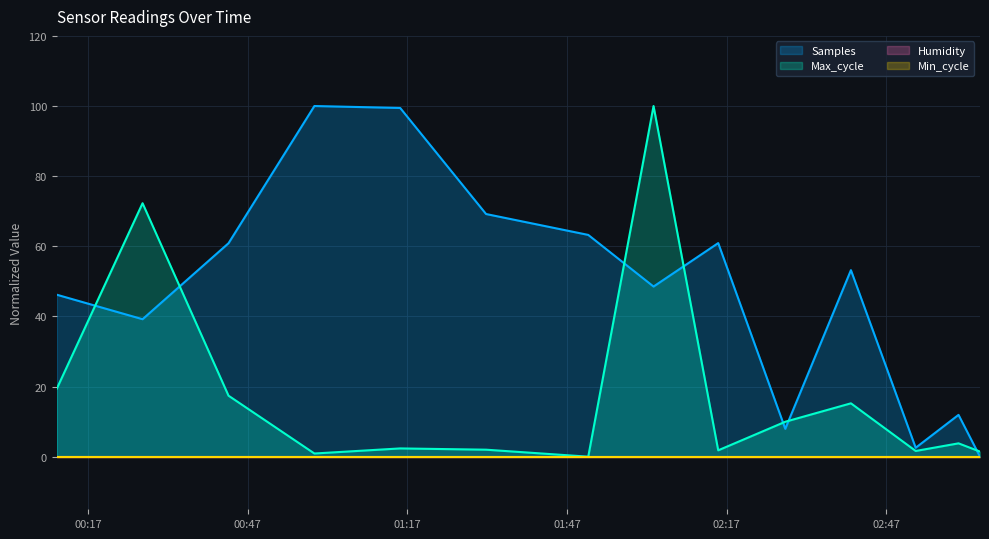

Which series has the largest total across all categories?

Samples